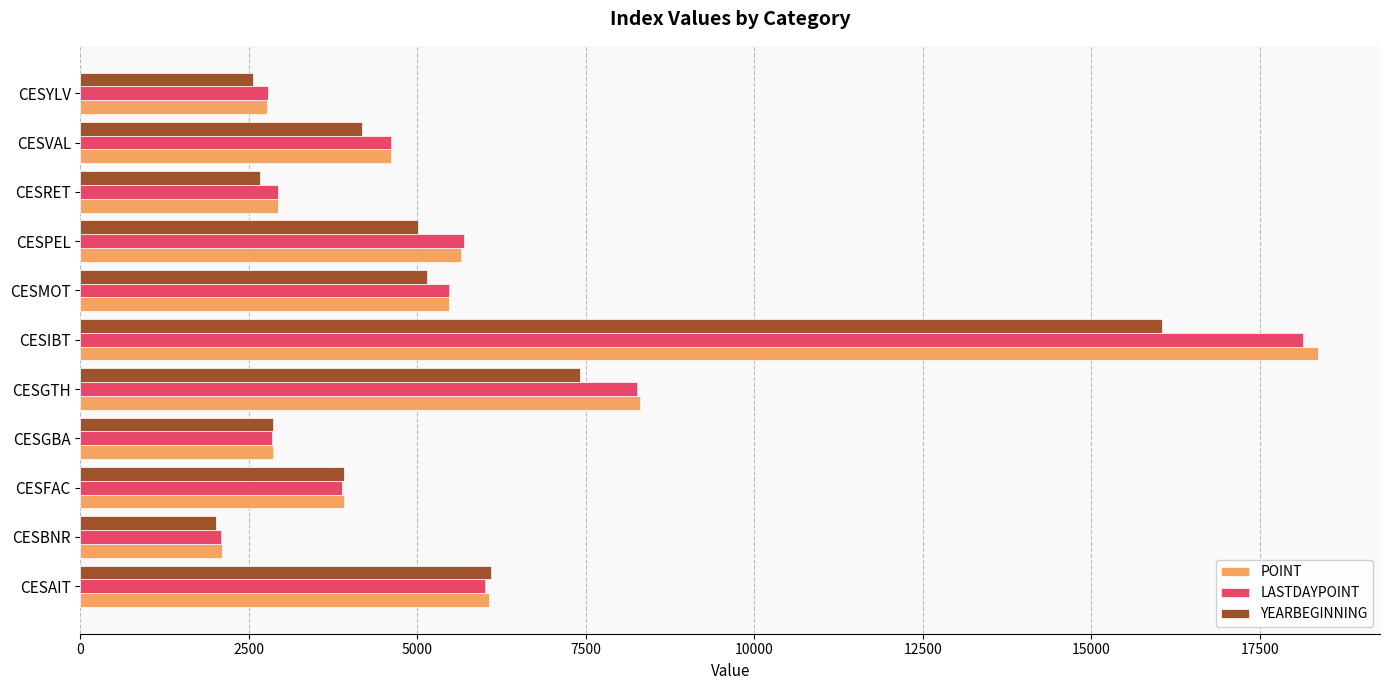

Which series has the largest range (max minus min)?

POINT